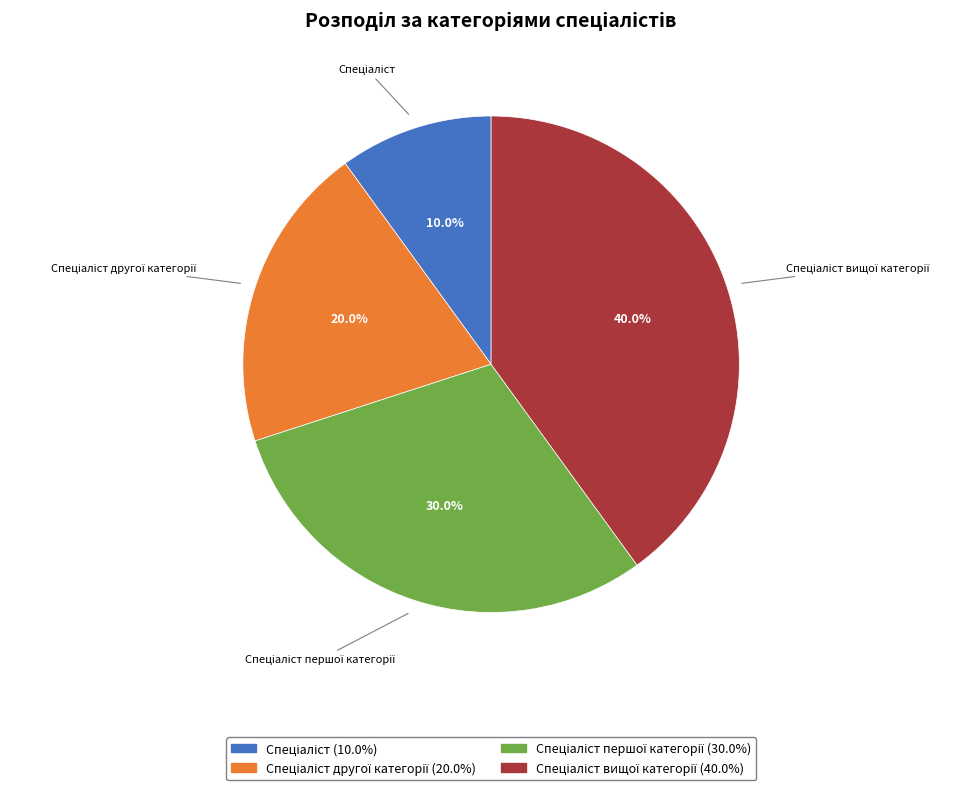

Is there any slice that represents more than half of the pie?

No